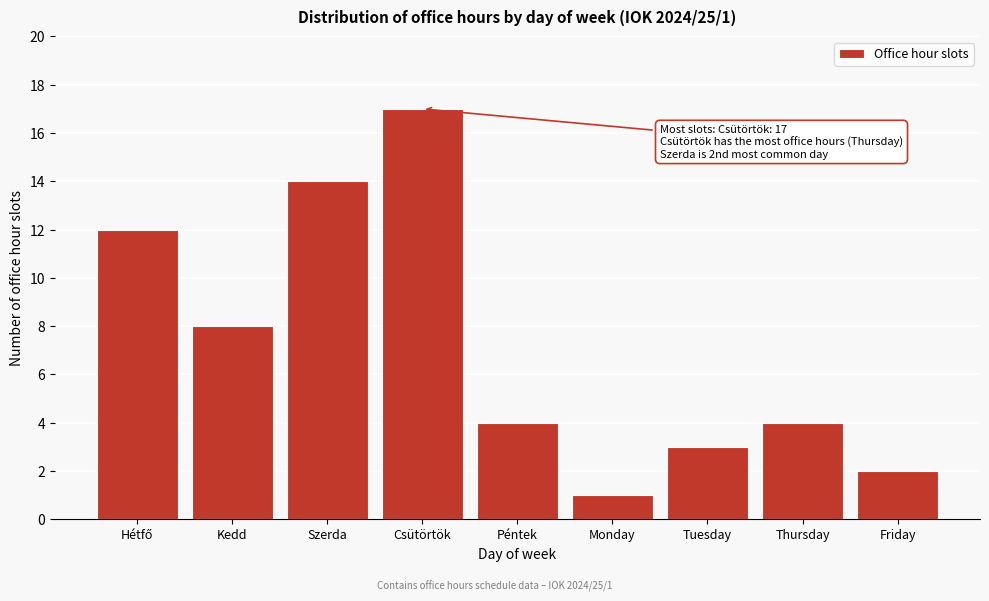

Reading left to right, list all the values displayed in this chart.

12	8	14	17	4	1	3	4	2